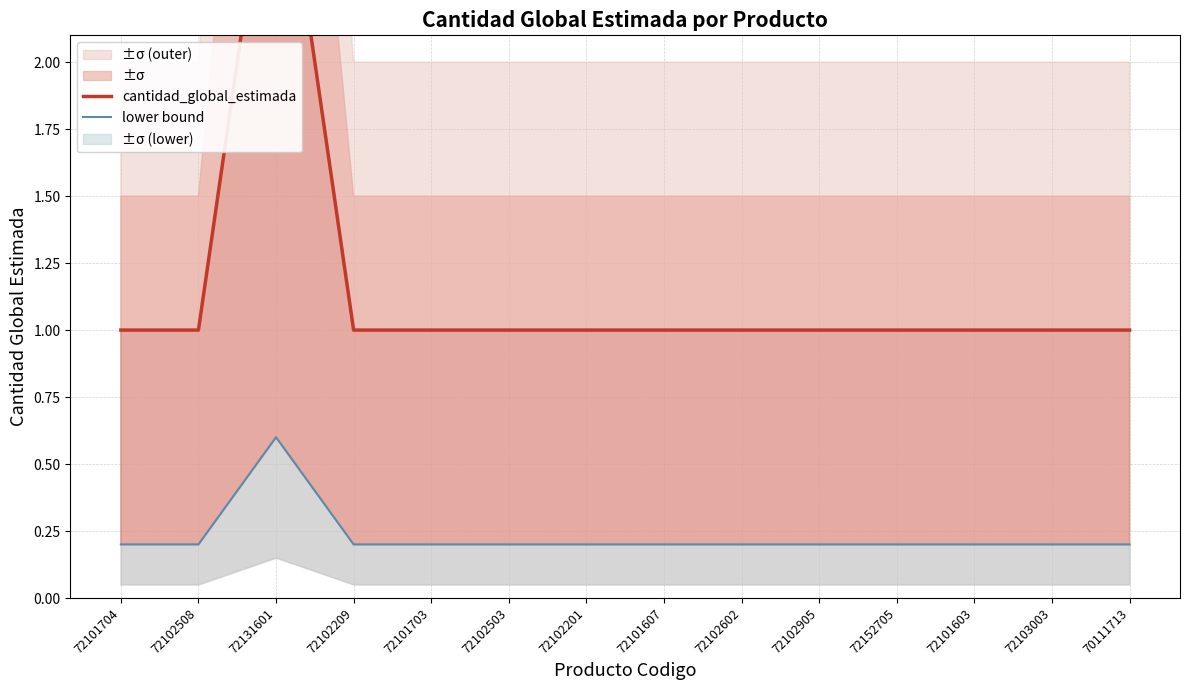

What is the sum of the cantidad_global_estimada values at 72102602 and 72101607?

2.0